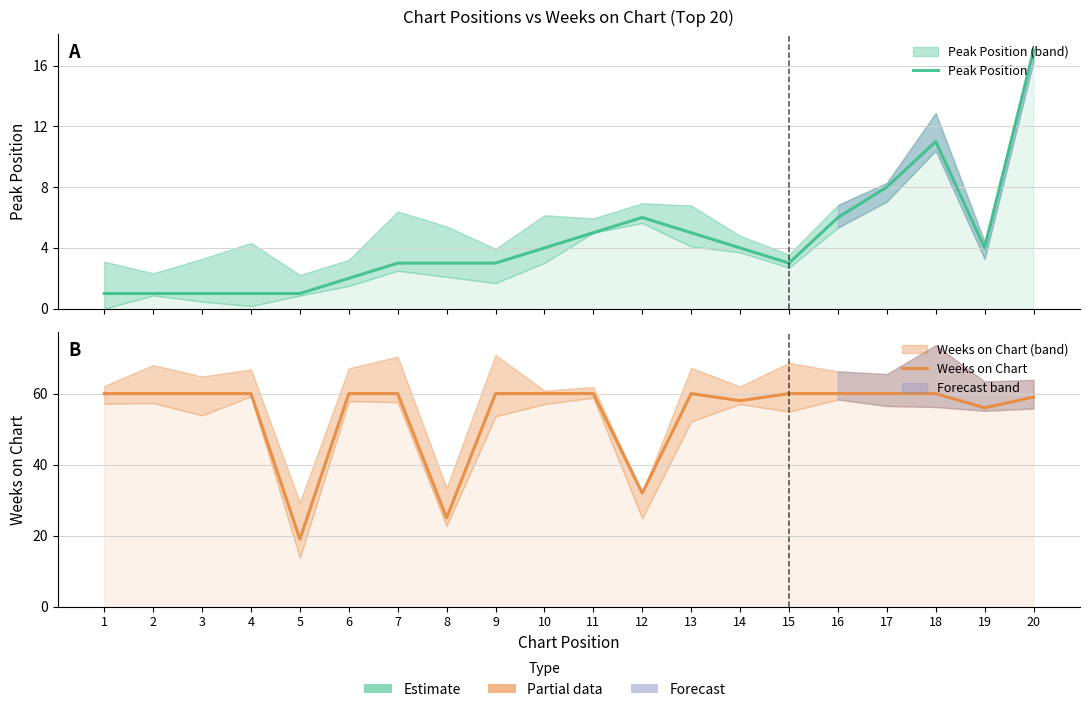

What is the value of the Peak Position point at the 16th from the left?

6